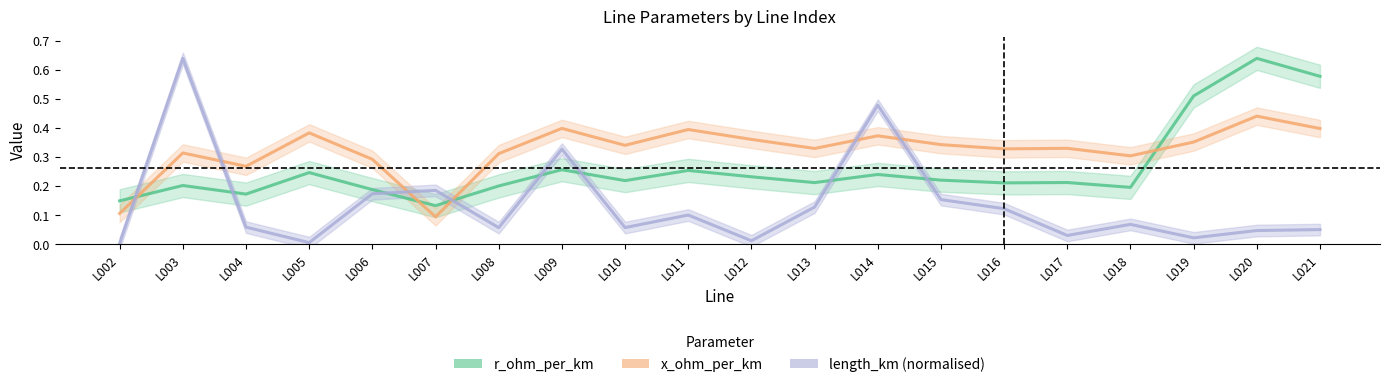

True or false: length_km (normalised) and x_ohm_per_km intersect in this chart.

True